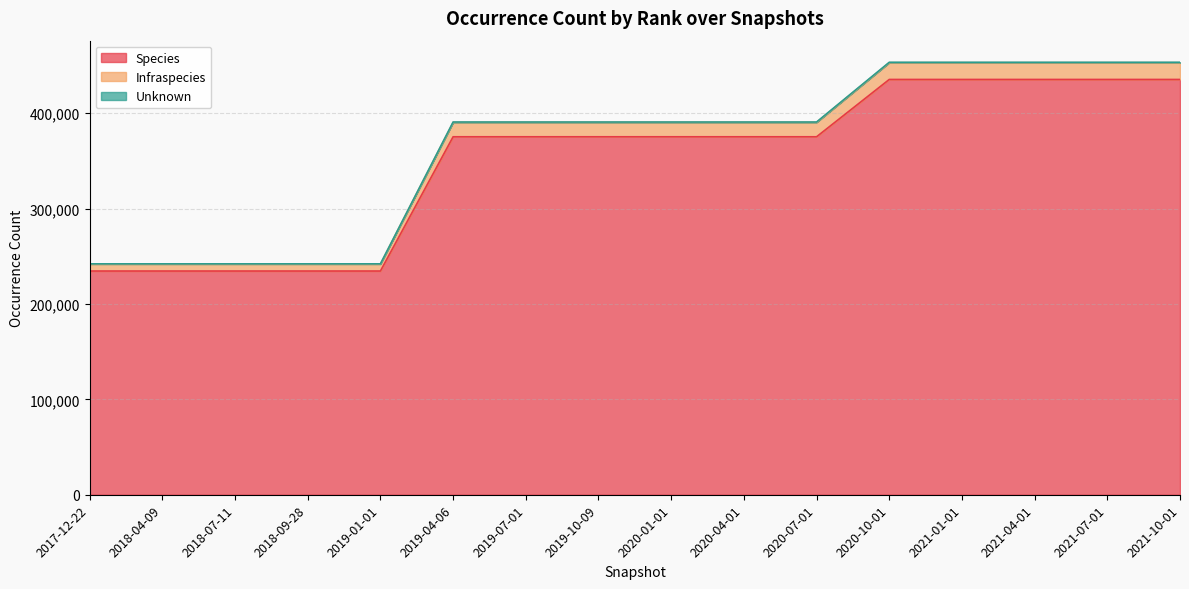

What position from the left is 2020-07-01?

11